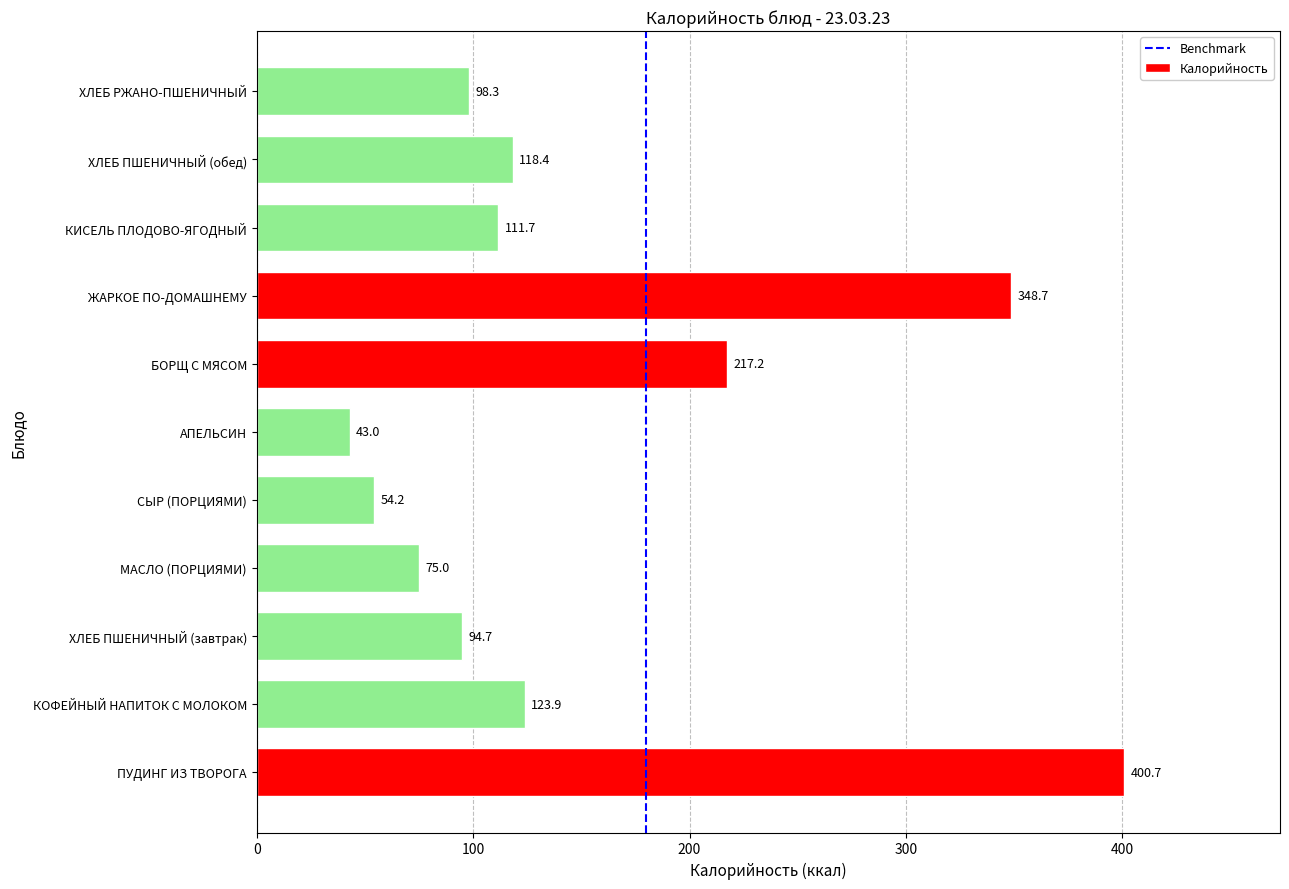

Rank the categories by value from highest to lowest.

ПУДИНГ ИЗ ТВОРОГА, ЖАРКОЕ ПО-ДОМАШНЕМУ, БОРЩ С МЯСОМ, КОФЕЙНЫЙ НАПИТОК С МОЛОКОМ, ХЛЕБ ПШЕНИЧНЫЙ (обед), КИСЕЛЬ ПЛОДОВО-ЯГОДНЫЙ, ХЛЕБ РЖАНО-ПШЕНИЧНЫЙ, ХЛЕБ ПШЕНИЧНЫЙ (завтрак), МАСЛО (ПОРЦИЯМИ), СЫР (ПОРЦИЯМИ), АПЕЛЬСИН